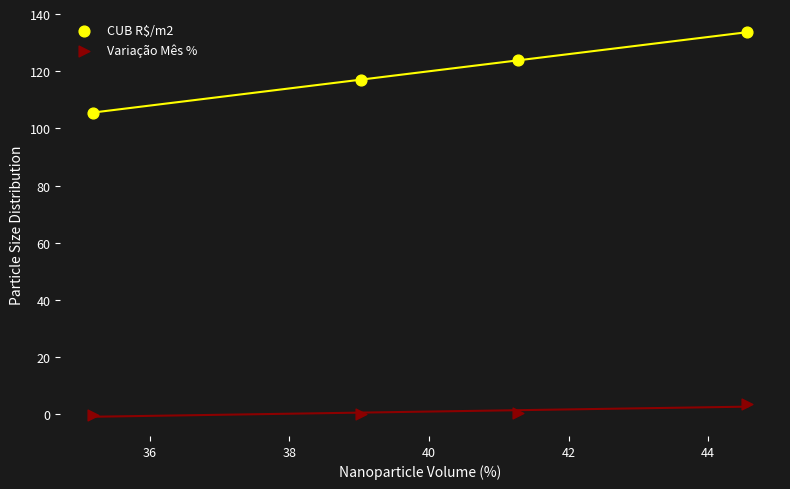

What is the X range (max minus min) for the scatter plot?

9.4